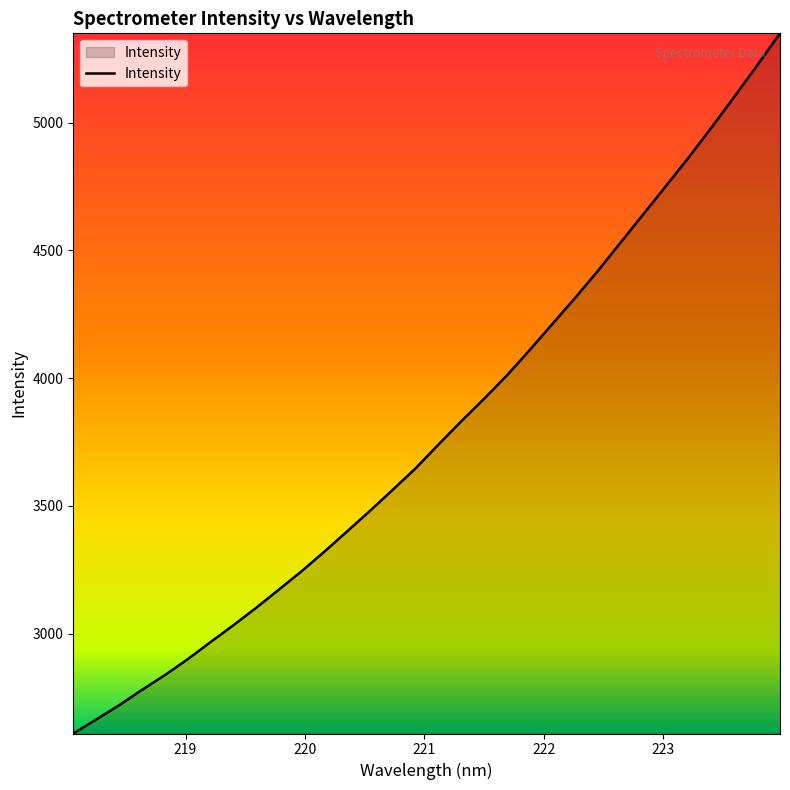

What is the maximum value shown in the chart?

5349.2